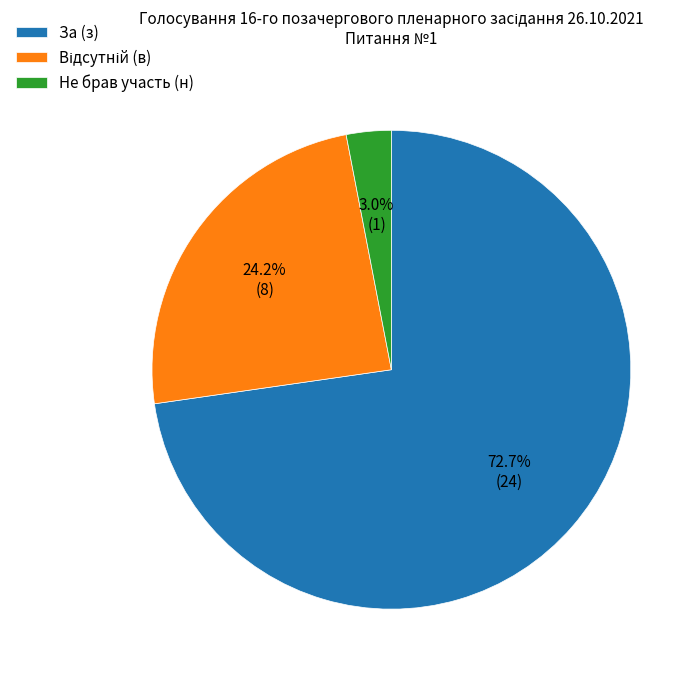

True or false: Не брав участь (н) accounts for 14% of the total.

False